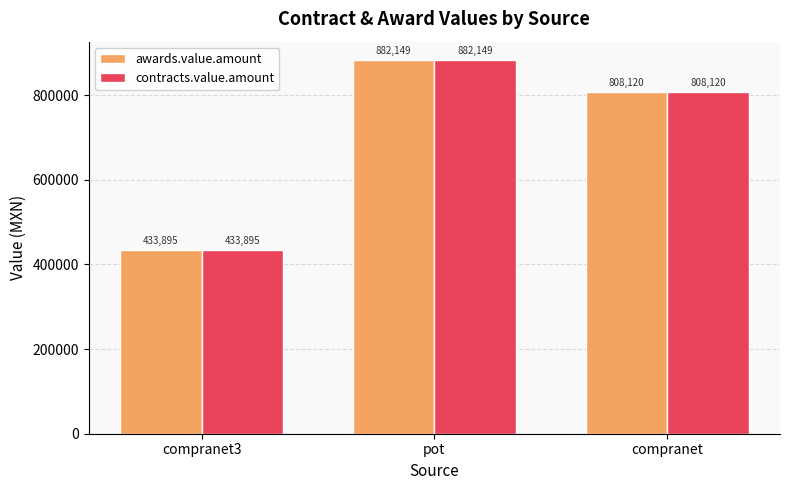

How many categories are shown in the chart?

3